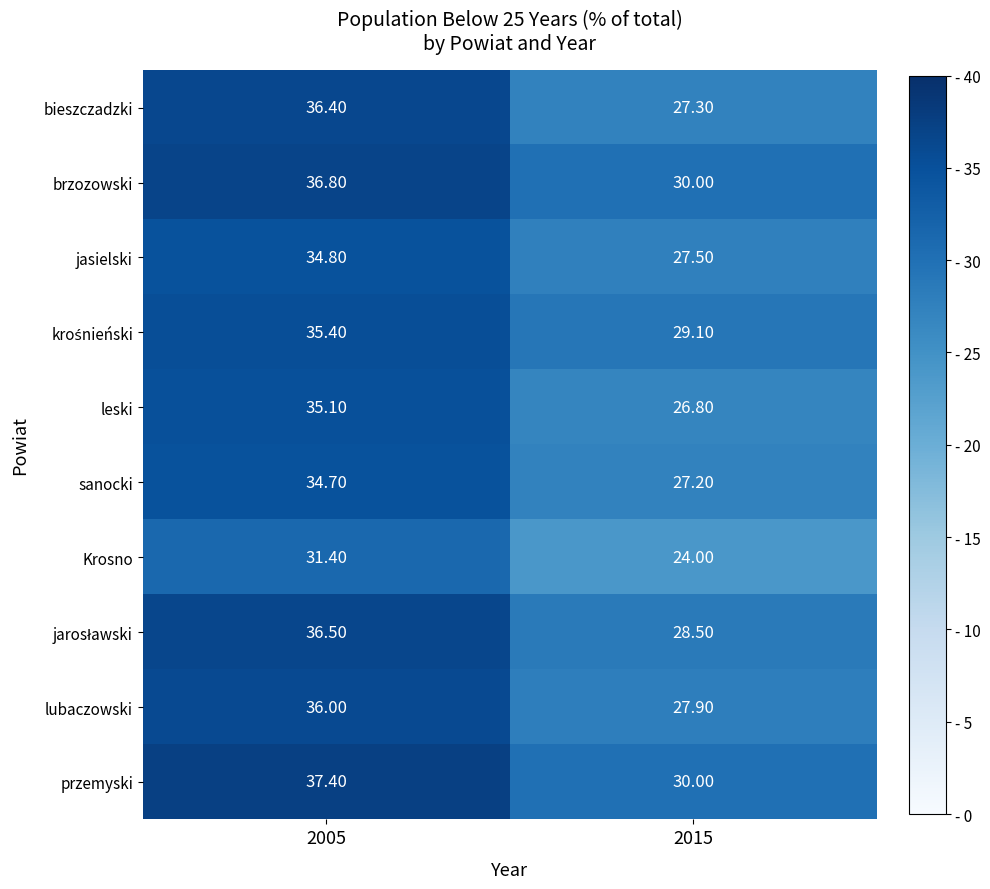

How many series are shown in this chart?

10